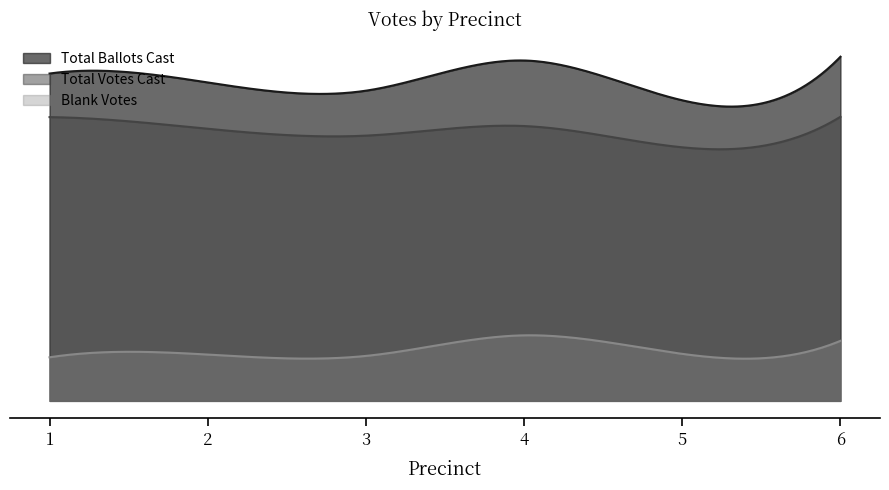

Is it true that Blank Votes equals 102 at 6?

False